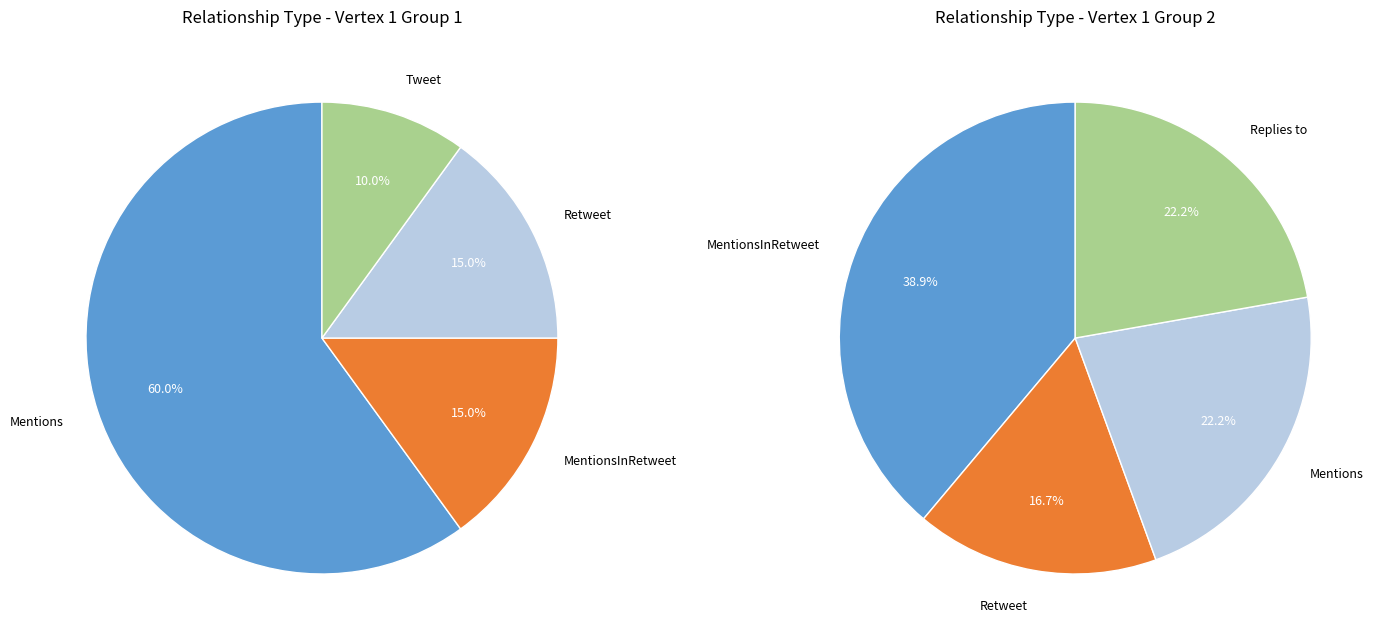

Is it true that Other is 17% of the pie?

False